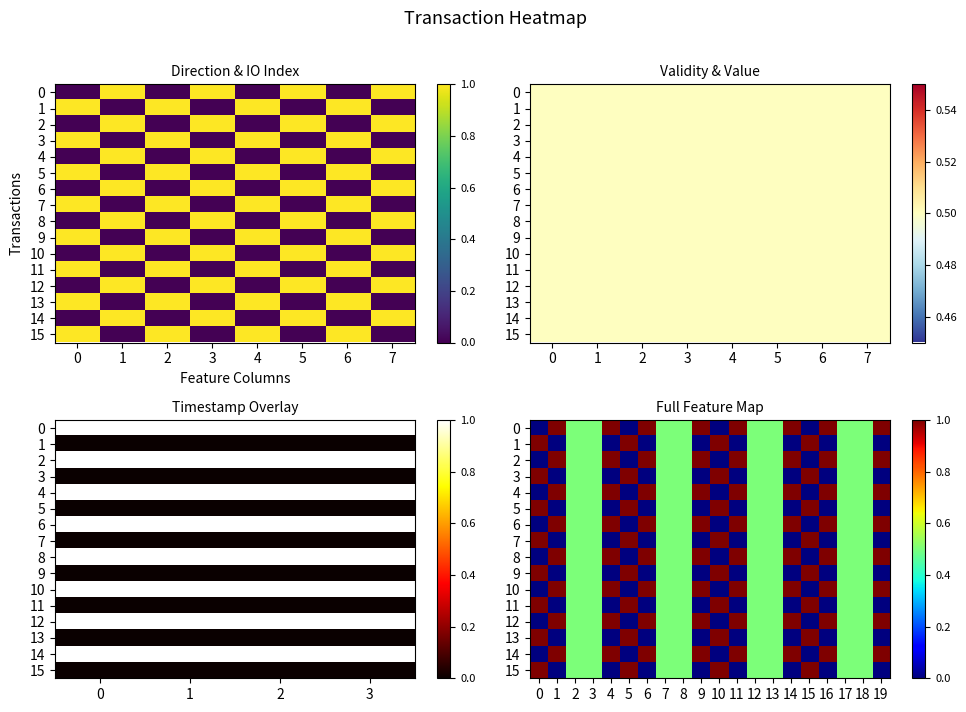

At which label is 13 closest to 0?

1